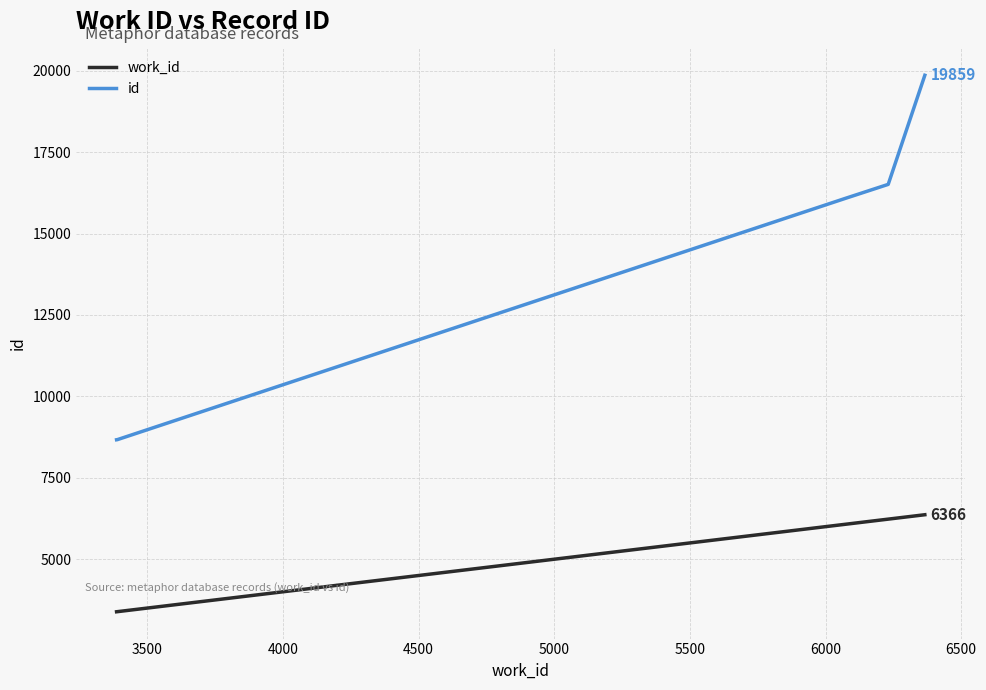

List the series in order of their peak value, highest first.

id, work_id